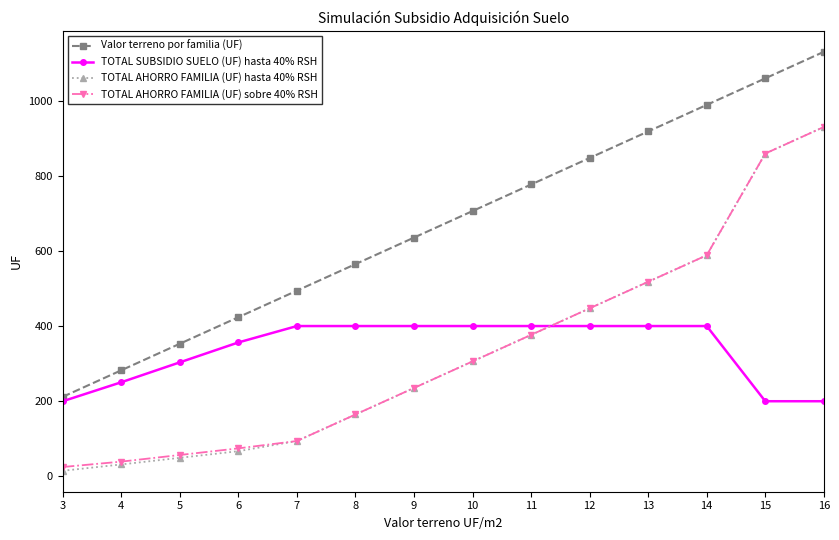

What is the approximate value of TOTAL AHORRO FAMILIA (UF) sobre 40% RSH at 6?

74.6